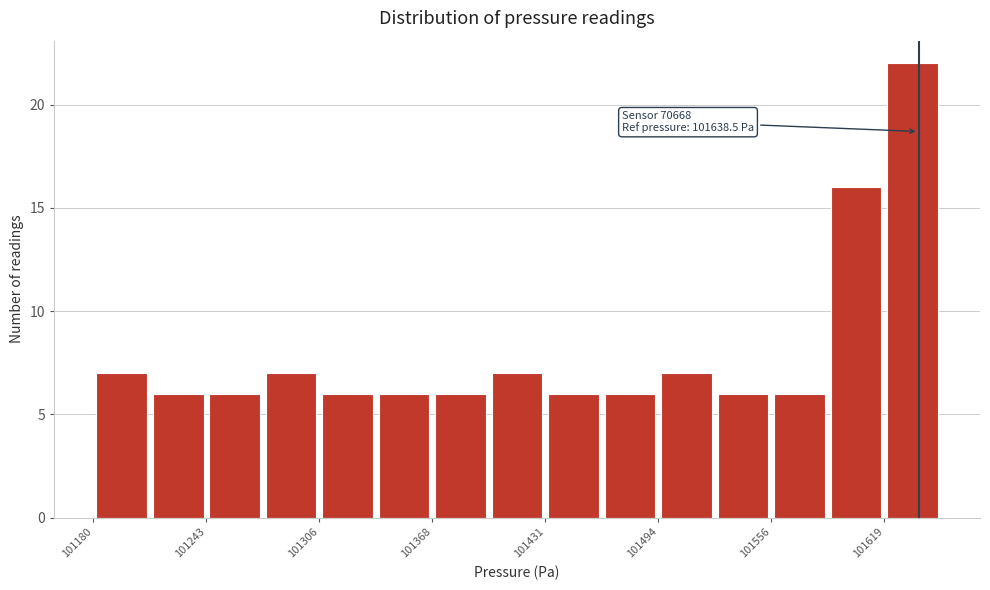

Around what value on the x-axis is the tallest bar? Give the approximate position of its centre, as read against the axis.

101640